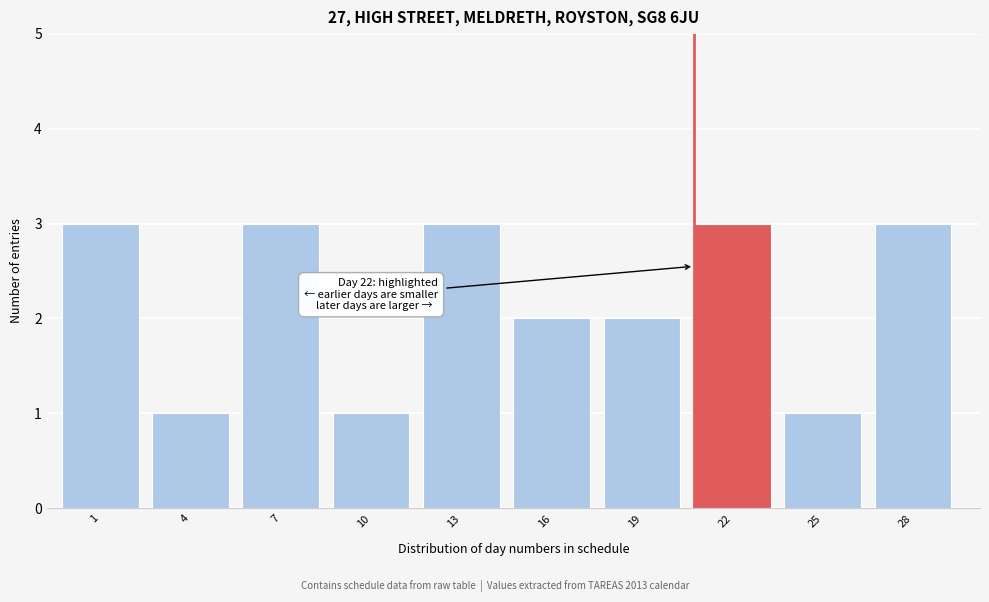

Reading right to left, extract all data points from this chart.

3	1	3	2	2	3	1	3	1	3